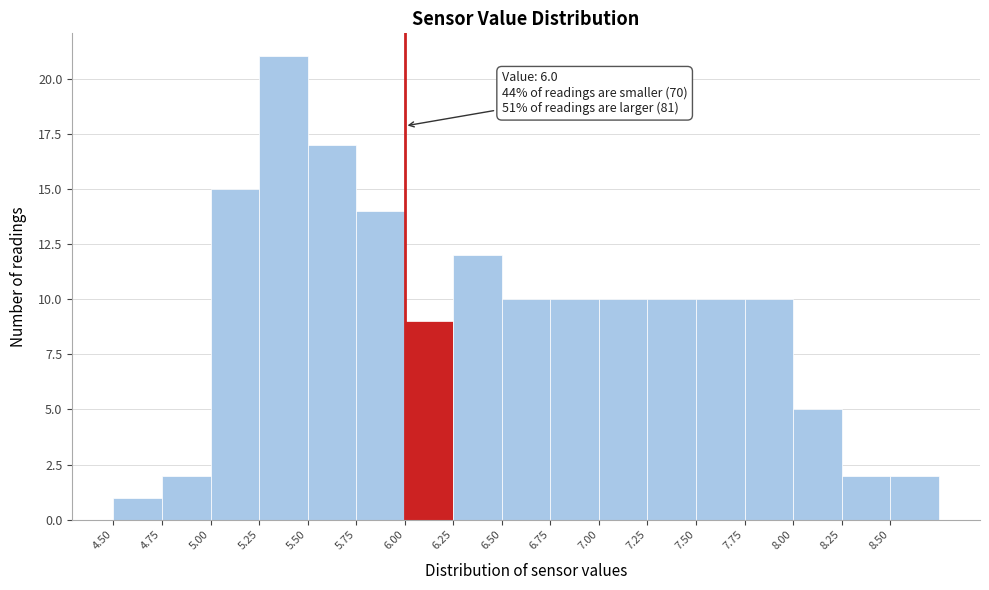

Which range on the x-axis has the tallest bar?

5.25 to 5.50